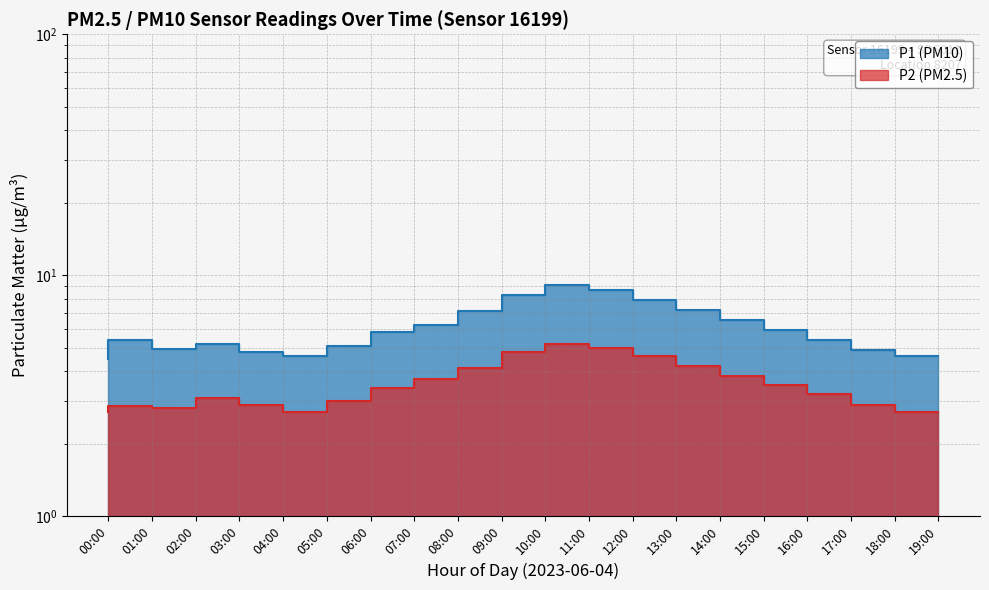

Reading right to left, transcribe all the data shown in this chart.

P1: 19:00=4.6	18:00=4.9	17:00=5.4	16:00=5.9	15:00=6.5	14:00=7.2	13:00=7.9	12:00=8.7	11:00=9.1	10:00=8.3	09:00=7.1	08:00=6.2	07:00=5.8	06:00=5.1	05:00=4.6	04:00=4.8	03:00=5.2	02:00=4.9	01:00=5.4	00:00=4.5
P2: 19:00=2.7	18:00=2.9	17:00=3.2	16:00=3.5	15:00=3.8	14:00=4.2	13:00=4.6	12:00=5.0	11:00=5.2	10:00=4.8	09:00=4.1	08:00=3.7	07:00=3.4	06:00=3.0	05:00=2.7	04:00=2.9	03:00=3.1	02:00=2.8	01:00=2.9	00:00=2.7